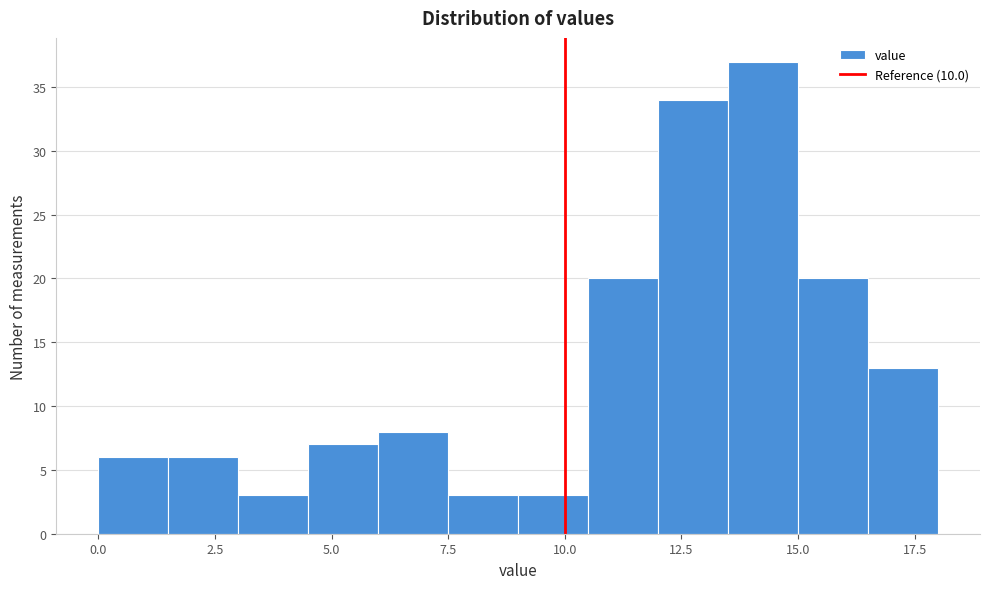

Around what value on the x-axis is the tallest bar? Give the approximate position of its centre, as read against the axis.

14.5